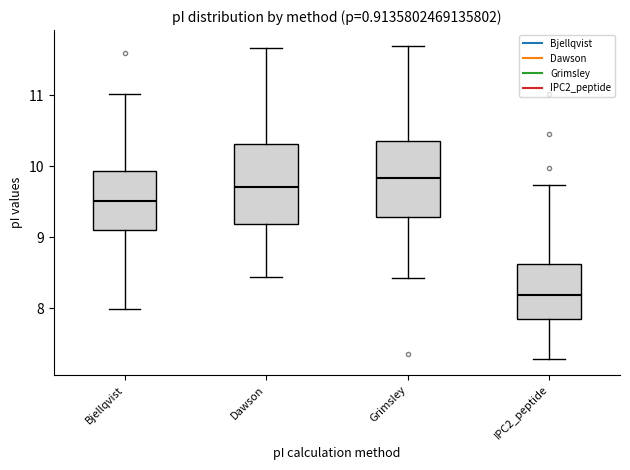

Which box's median line is the highest?

Grimsley